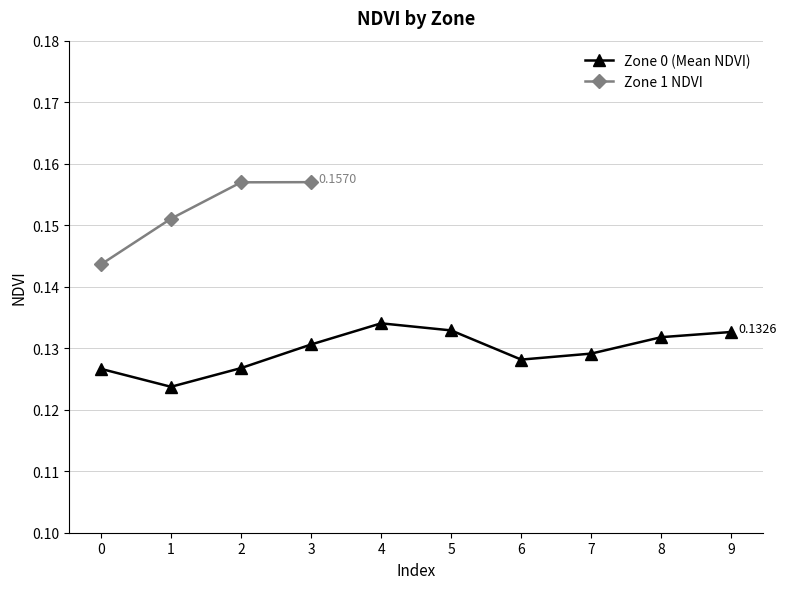

Between 1 and 2, which is larger?

2